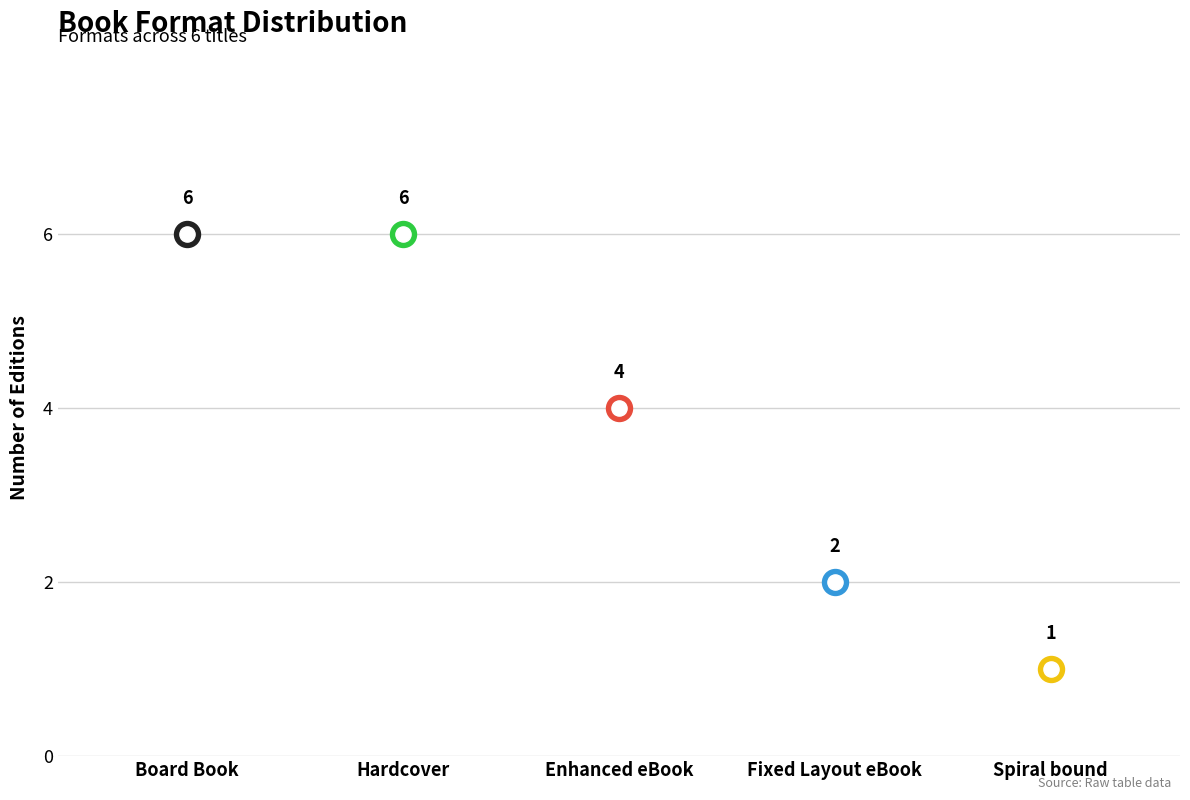

Which has a higher value, Board Book or Enhanced eBook?

Board Book